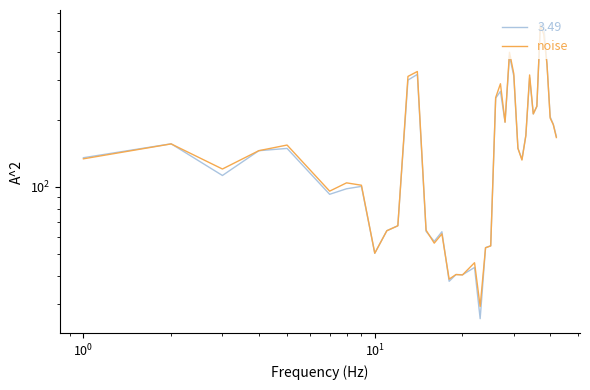

True or false: mean has more than 1 interior local peaks.

True